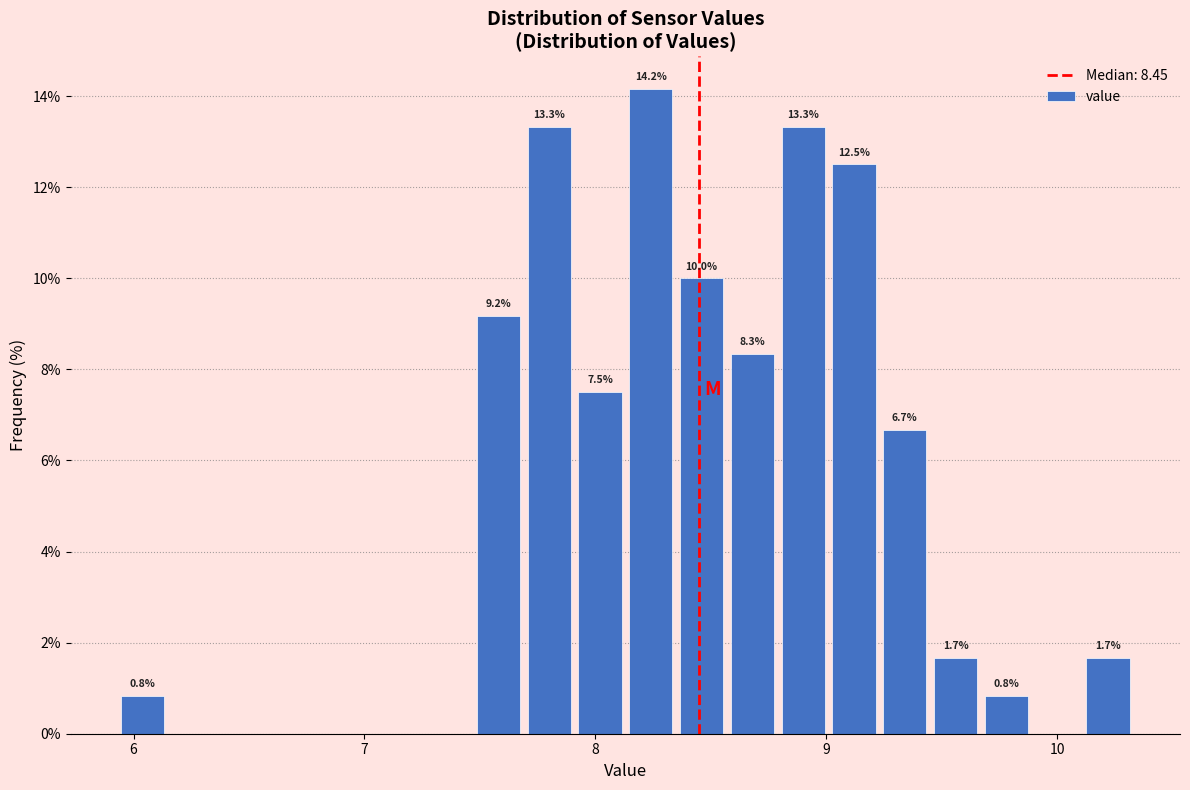

Around what value on the x-axis is the tallest bar? Give the approximate position of its centre, as read against the axis.

8.2